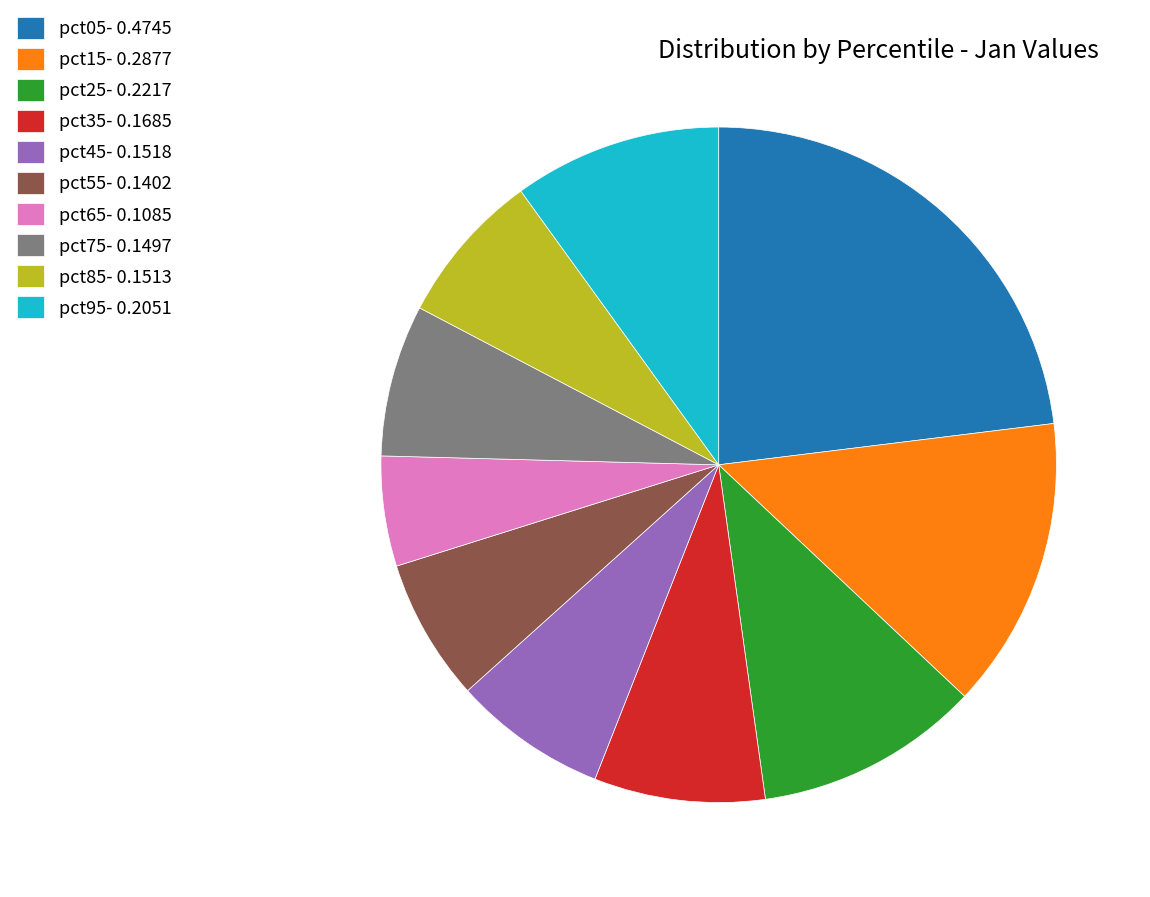

Count the number of slices in the pie.

10